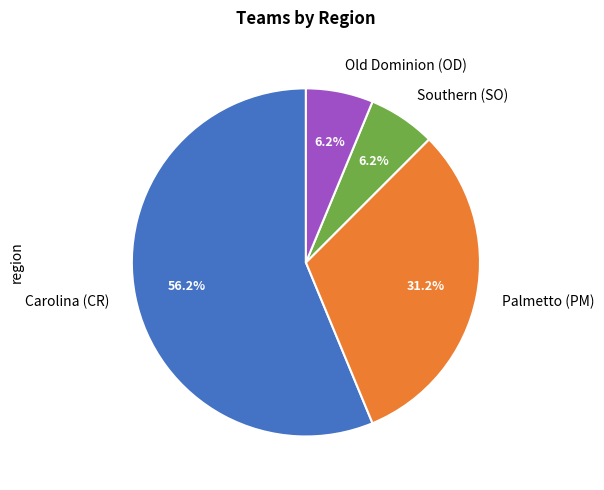

What is the total percentage of Old Dominion (OD) and Carolina (CR)?

62.5%